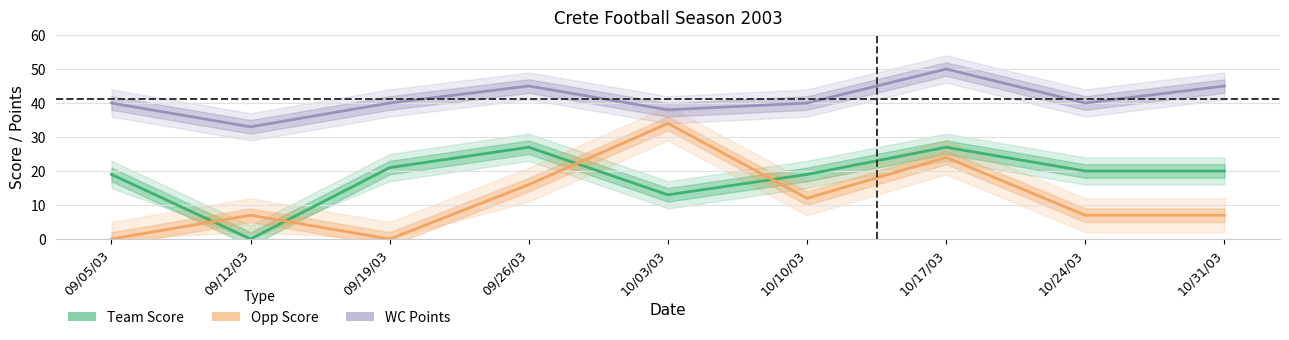

The Opp Score series shows 4 at 10/24/03. True or false?

False